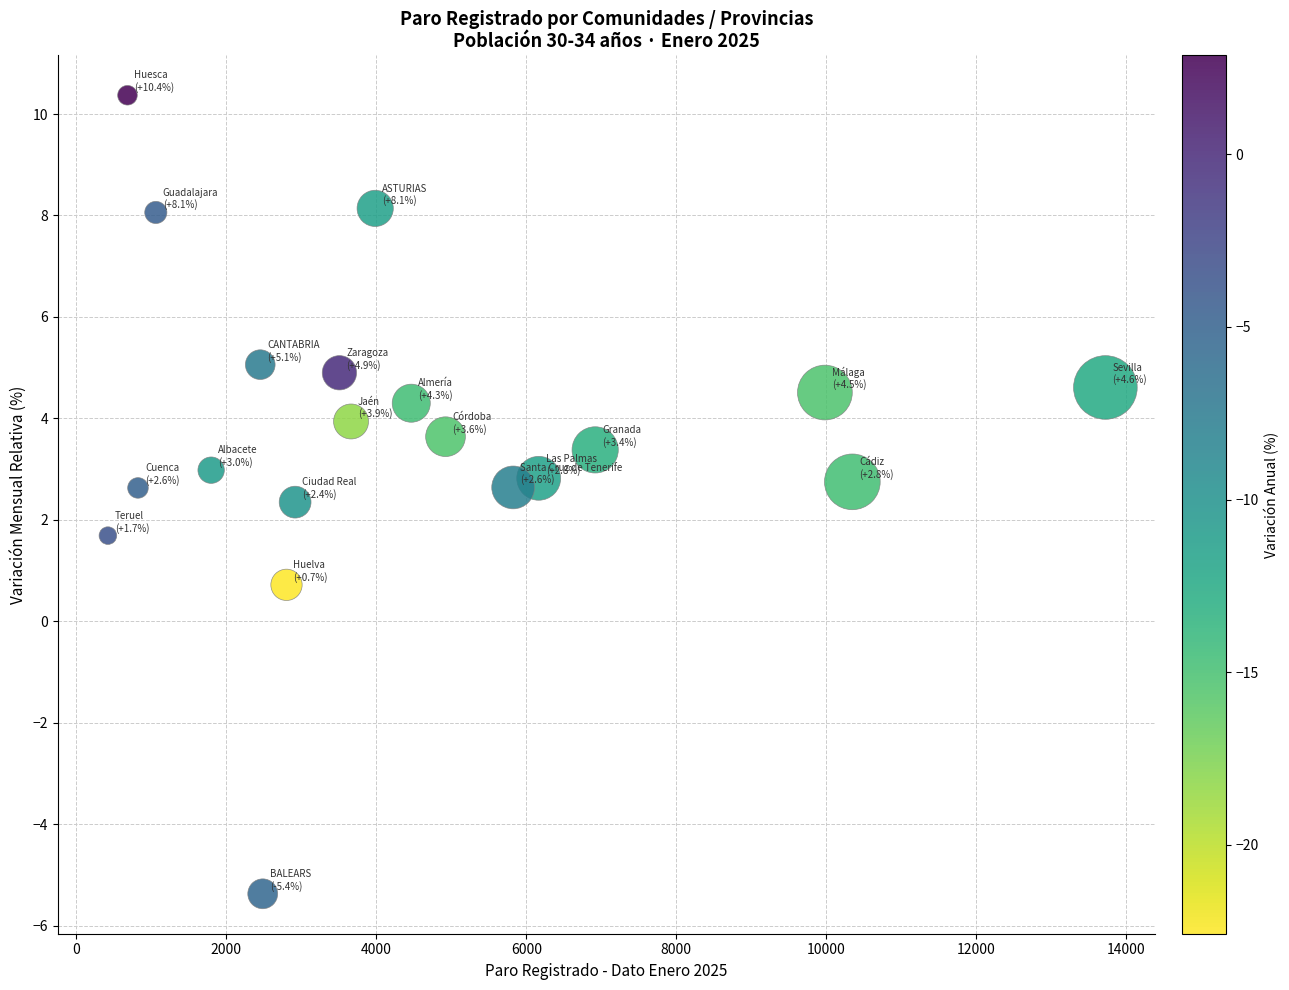

What is the range of Y values (max minus min)?

15.7